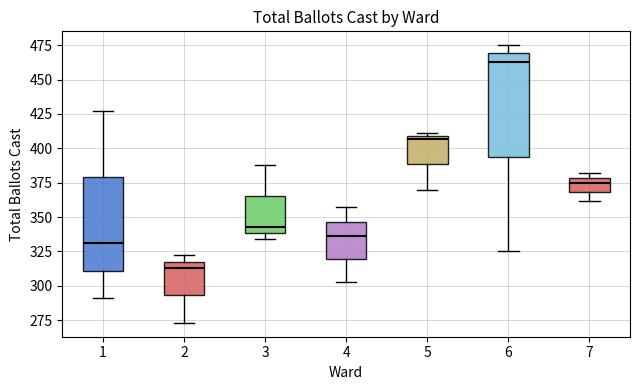

Reading left to right, transcribe this box plot: for each box, give where its median line is, the range the box spans, and where its two whiskers end, as read against the y-axis. The values are not printed on the chart, so give them approximately, as read against the axis.

1: median 330, box 310 to 380, whiskers 290 to 425
2: median 315, box 295 to 320, whiskers 275 to 320 (just above the box's upper edge)
3: median 345, box 340 to 365, whiskers 335 to 390
4: median 335, box 320 to 345, whiskers 305 to 355
5: median 405, box 390 to 410, whiskers 370 to 410 (just above the box's upper edge)
6: median 465, box 395 to 470, whiskers 325 to 475
7: median 375, box 370 to 380, whiskers 360 to 380 (just above the box's upper edge)